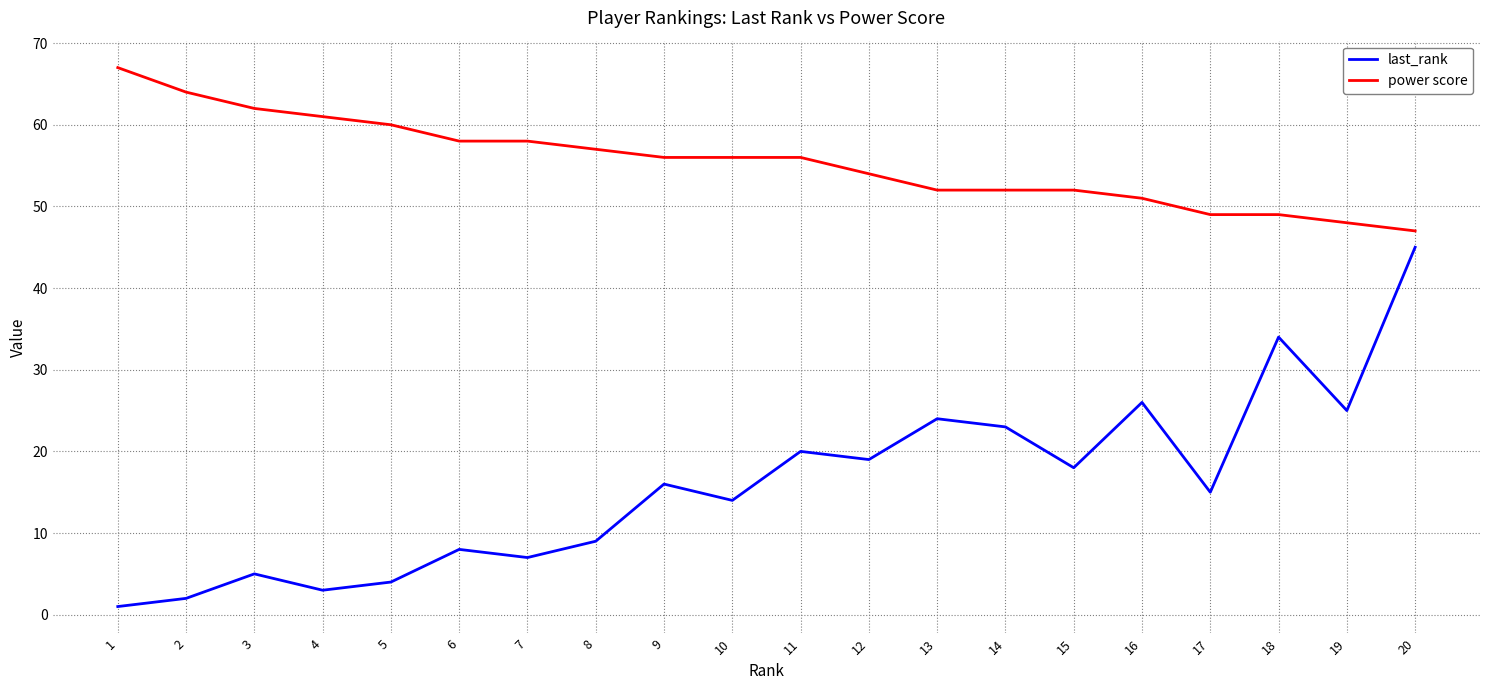

What is the lowest value of the power score series?

47